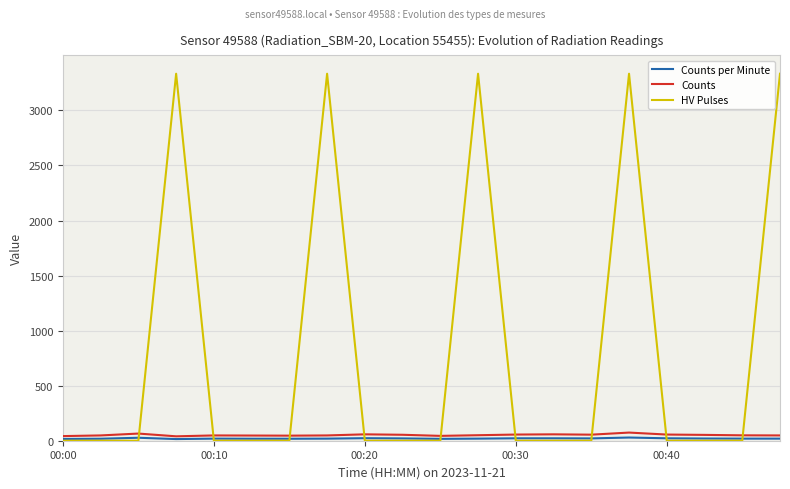

How many times do HV Pulses and Counts cross each other?

9